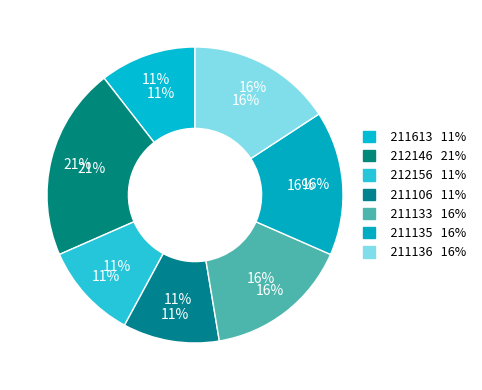

Which category has the smallest portion of the pie?

211613